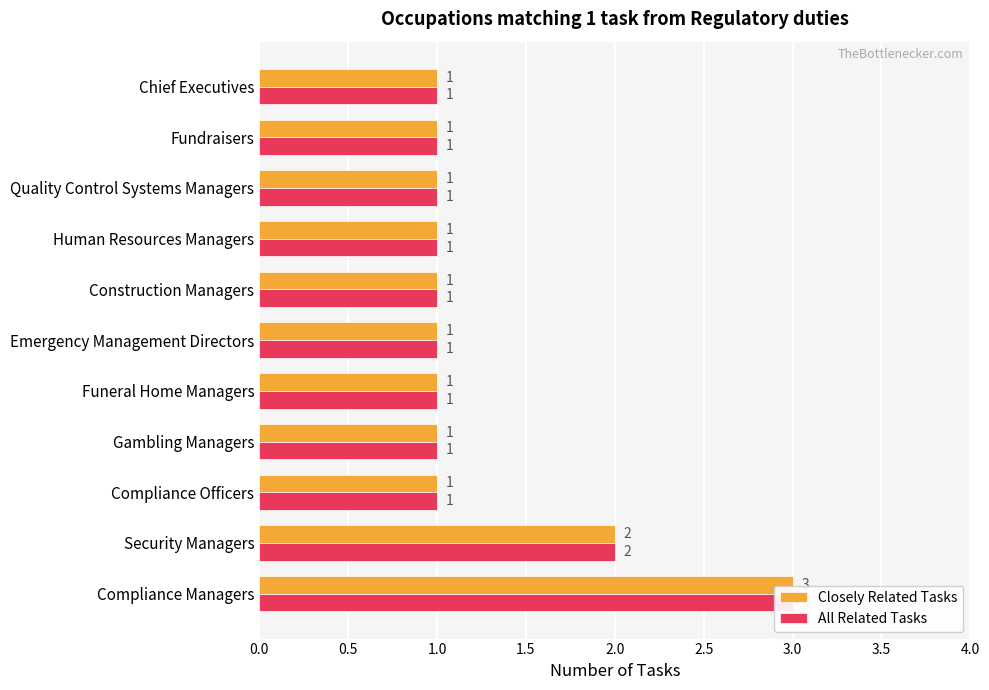

What is the total value across all series at Chief Executives?

2